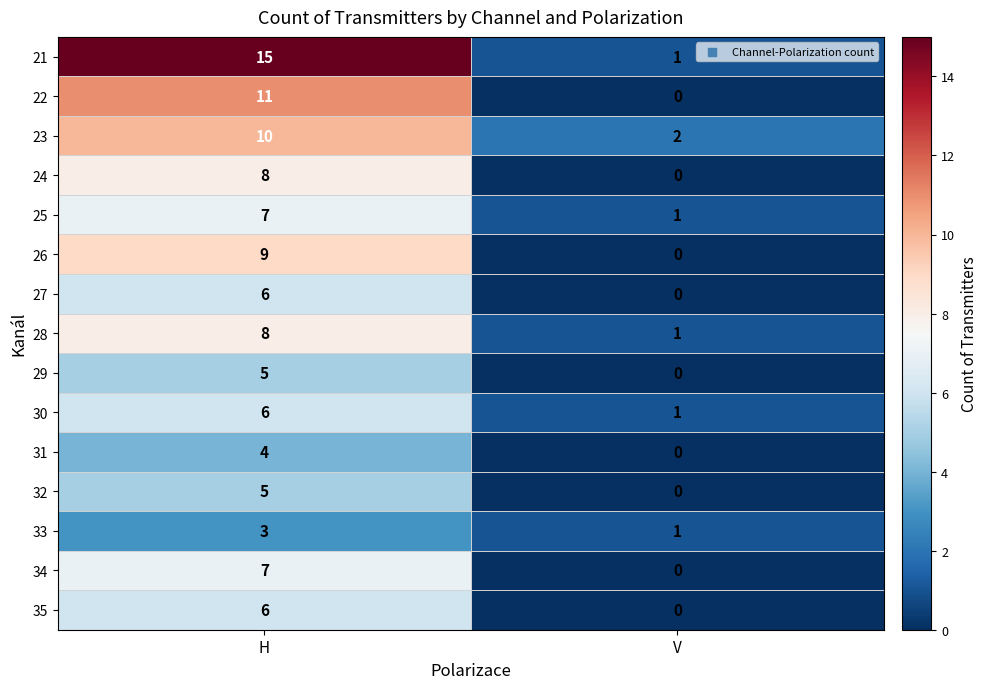

Reading left to right, what are all the values shown in this chart?

21: 15	1
22: 11	0
23: 10	2
24: 8	0
25: 7	1
26: 9	0
27: 6	0
28: 8	1
29: 5	0
30: 6	1
31: 4	0
32: 5	0
33: 3	1
34: 7	0
35: 6	0